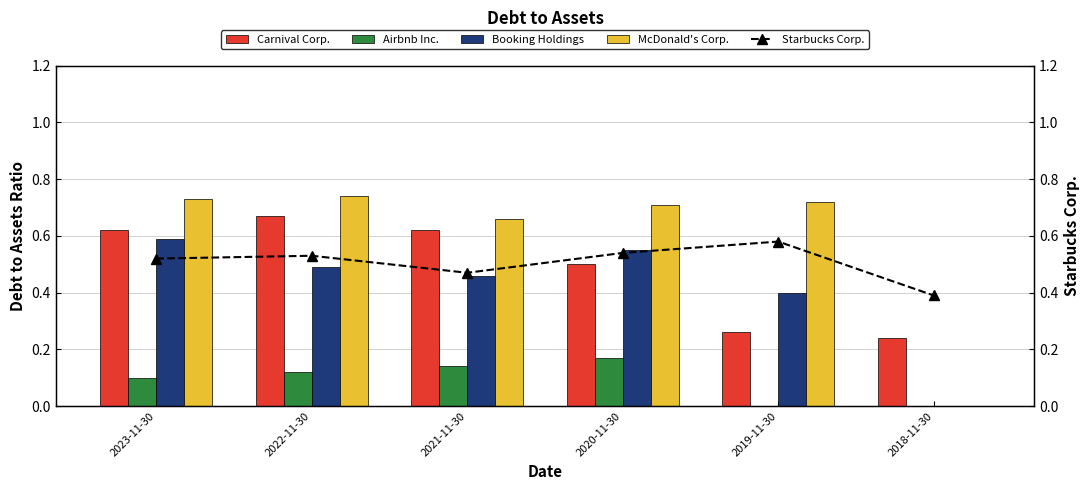

Reading right to left, transcribe all the data shown in this chart.

Carnival Corp.: 2018-11-30=0.2	2019-11-30=0.3	2020-11-30=0.5	2021-11-30=0.6	2022-11-30=0.7	2023-11-30=0.6
Airbnb Inc.: 2018-11-30=0.0	2019-11-30=0.0	2020-11-30=0.2	2021-11-30=0.1	2022-11-30=0.1	2023-11-30=0.1
Booking Holdings: 2018-11-30=0.0	2019-11-30=0.4	2020-11-30=0.6	2021-11-30=0.5	2022-11-30=0.5	2023-11-30=0.6
McDonald's Corp.: 2018-11-30=0.0	2019-11-30=0.7	2020-11-30=0.7	2021-11-30=0.7	2022-11-30=0.7	2023-11-30=0.7
Starbucks Corp.: 2018-11-30=0.4	2019-11-30=0.6	2020-11-30=0.5	2021-11-30=0.5	2022-11-30=0.5	2023-11-30=0.5